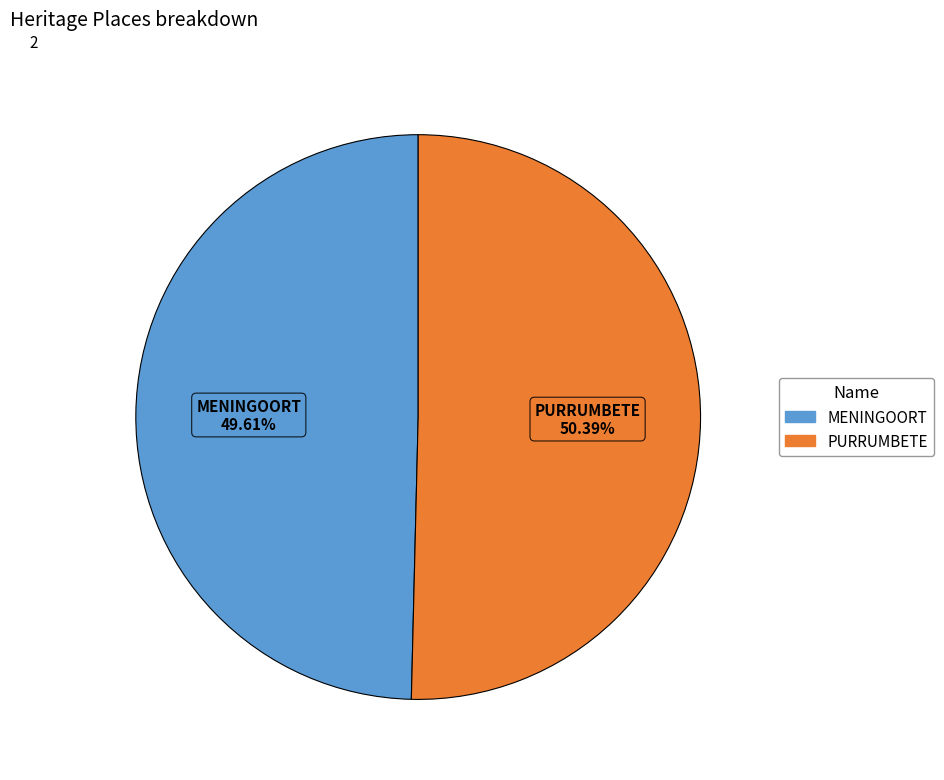

Is it true that PURRUMBETE is 50% of the pie?

True